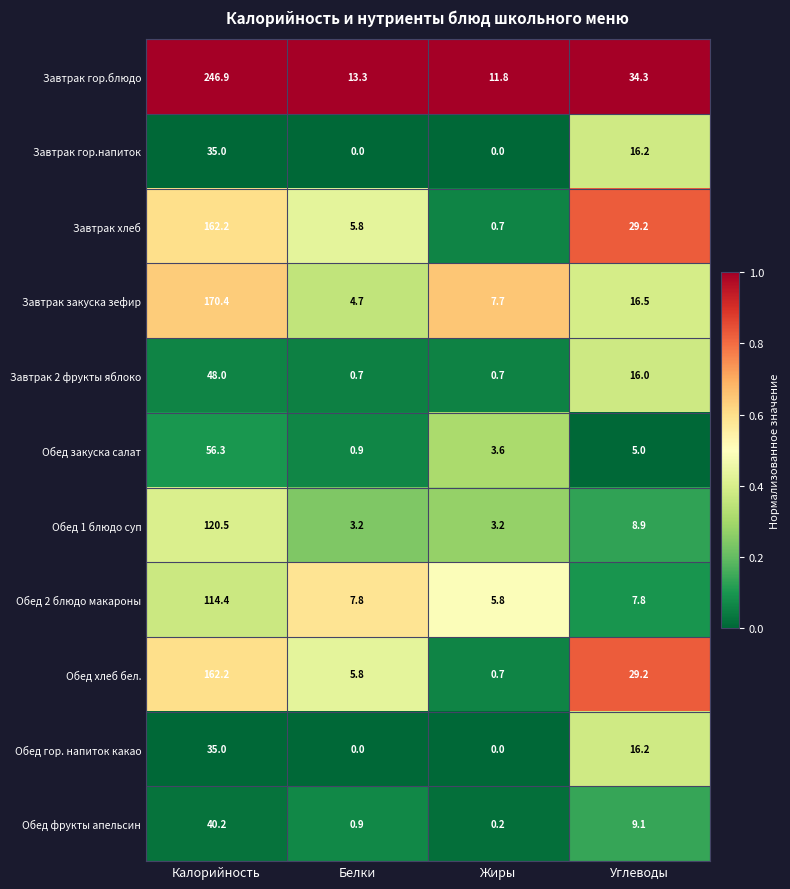

List the labels in order of Обед хлеб бел. value, smallest first.

Жиры, Белки, Углеводы, Калорийность